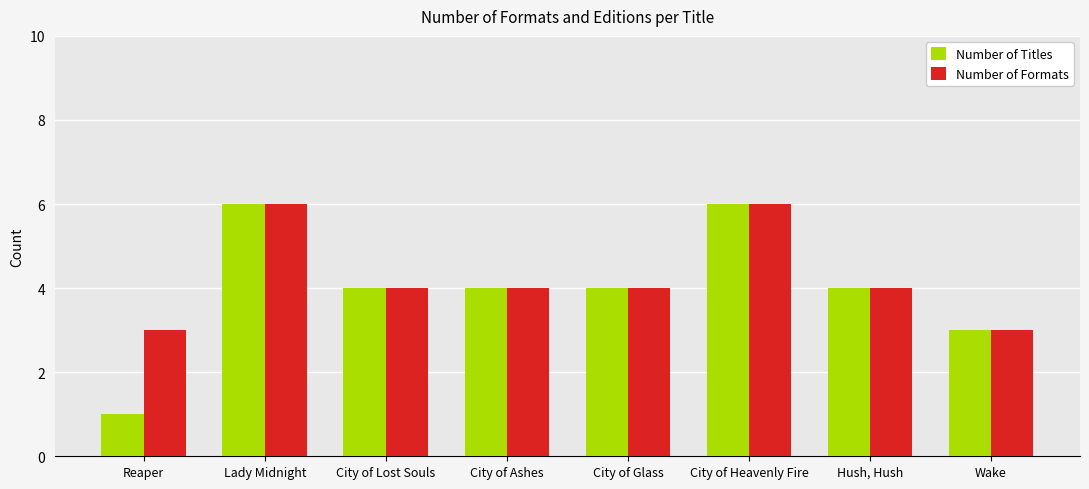

How many series are shown in this chart?

2